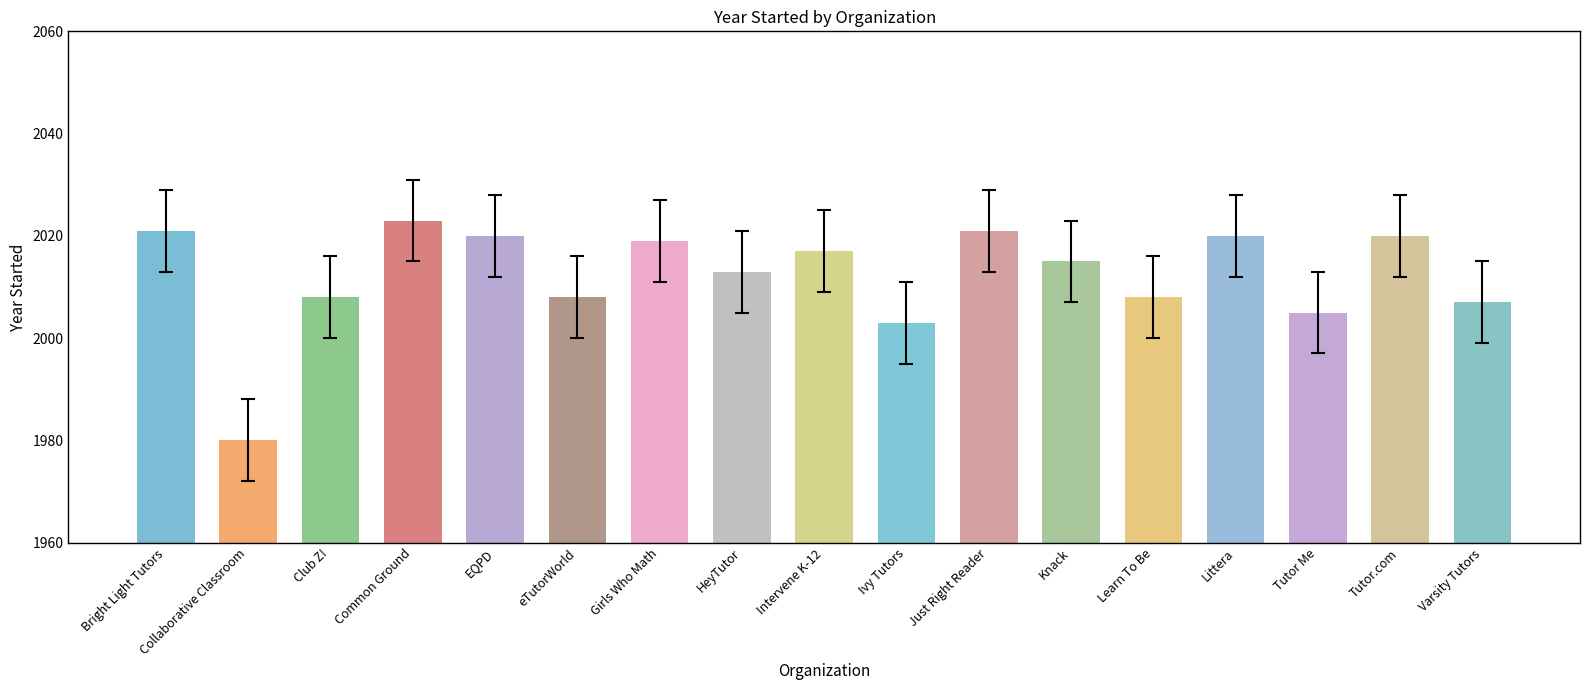

At which category does the chart reach its minimum across all series?

Collaborative Classroom